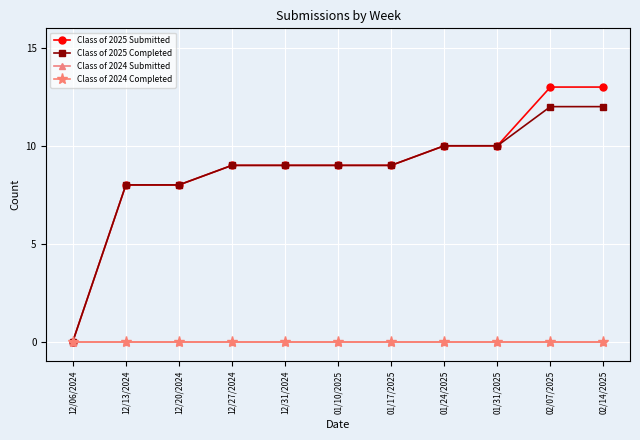

True or false: Class of 2024 Completed and Class of 2025 Completed intersect in this chart.

False